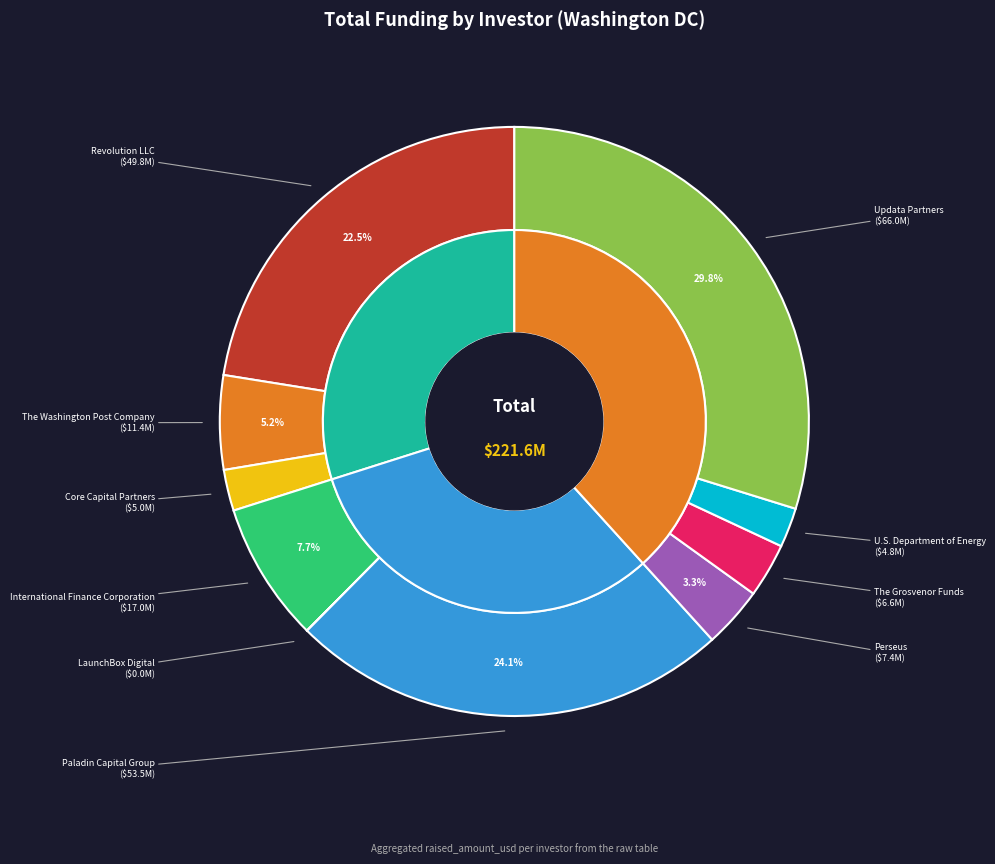

To the nearest percent, what is the difference between the largest and smallest slice percentages?

30%